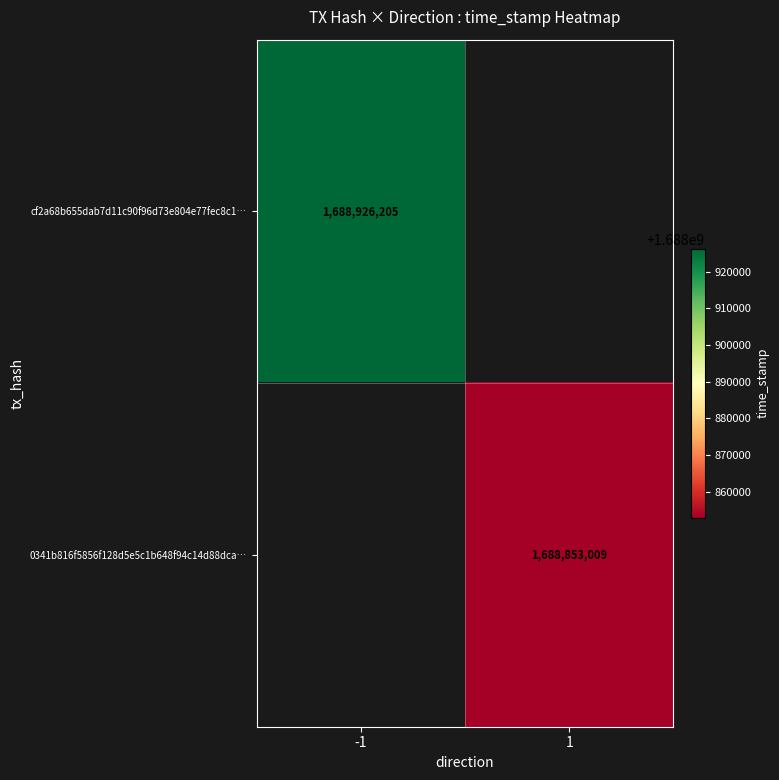

True or false: cf2a68b655dab7d11c90f96d73e804e77fec8c1… has a value of 2407569131 at -1.

False